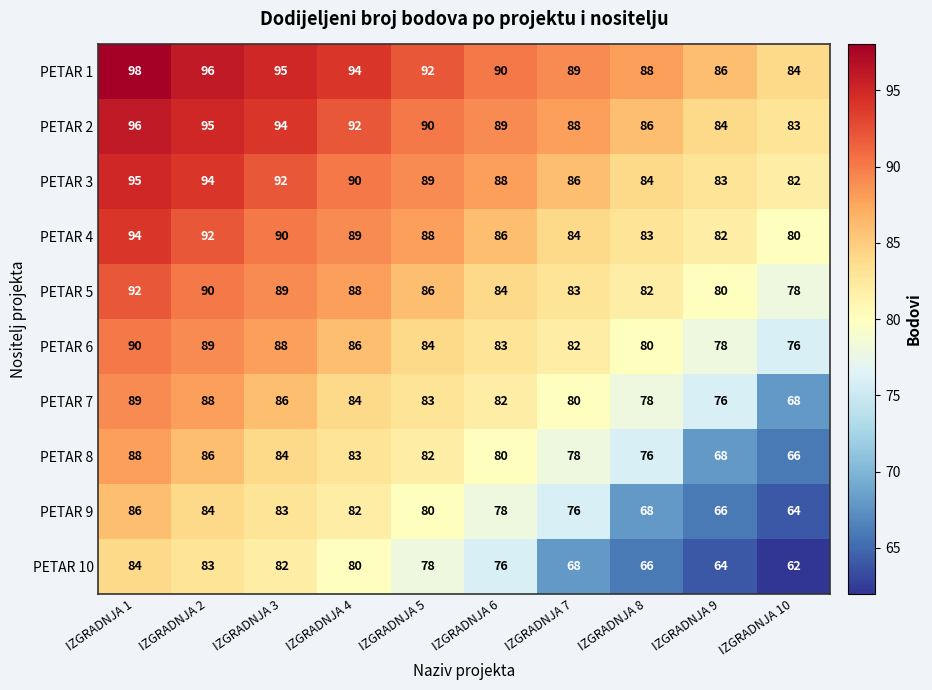

At which label does PETAR 6 first exceed 84?

IZGRADNJA 1